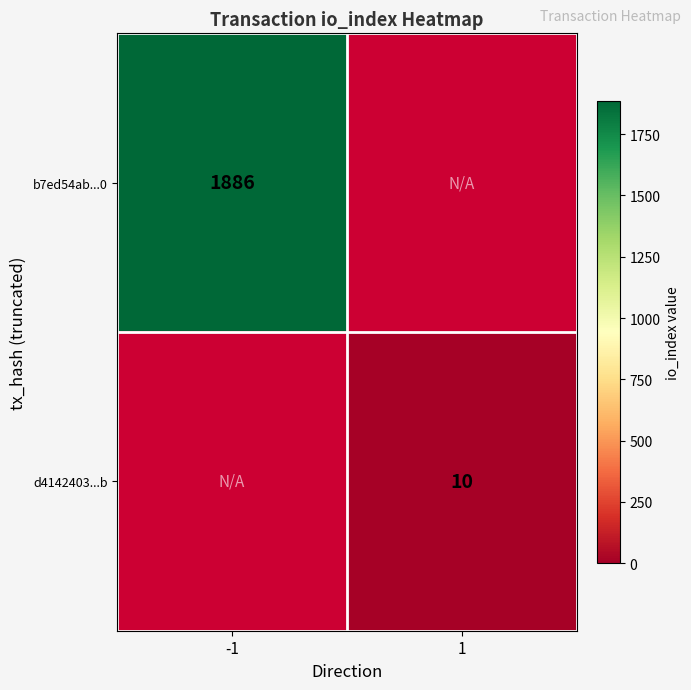

Is the value of d4142403...b at 1 greater than the value of b7ed54ab...0 at -1?

No